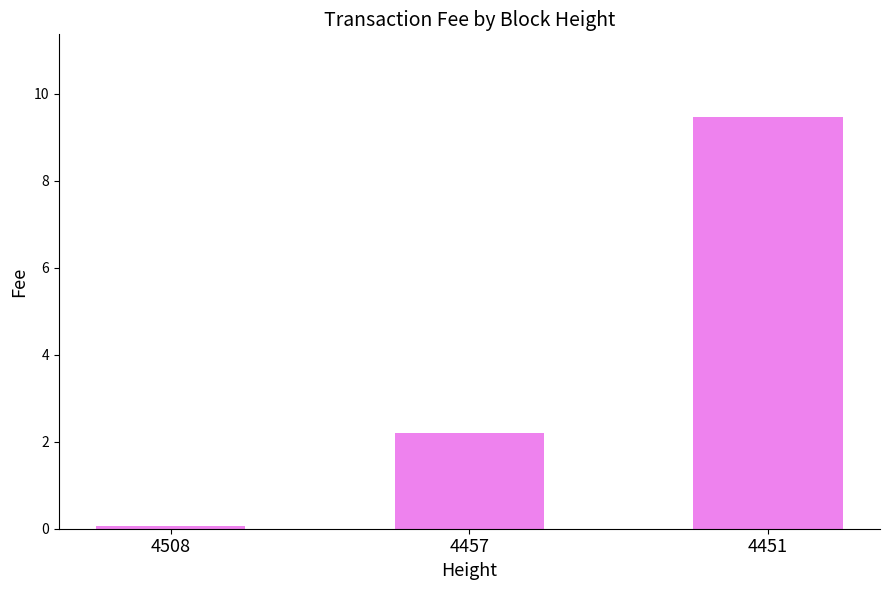

The chart shows a value of 2.2 at 4457. True or false?

True